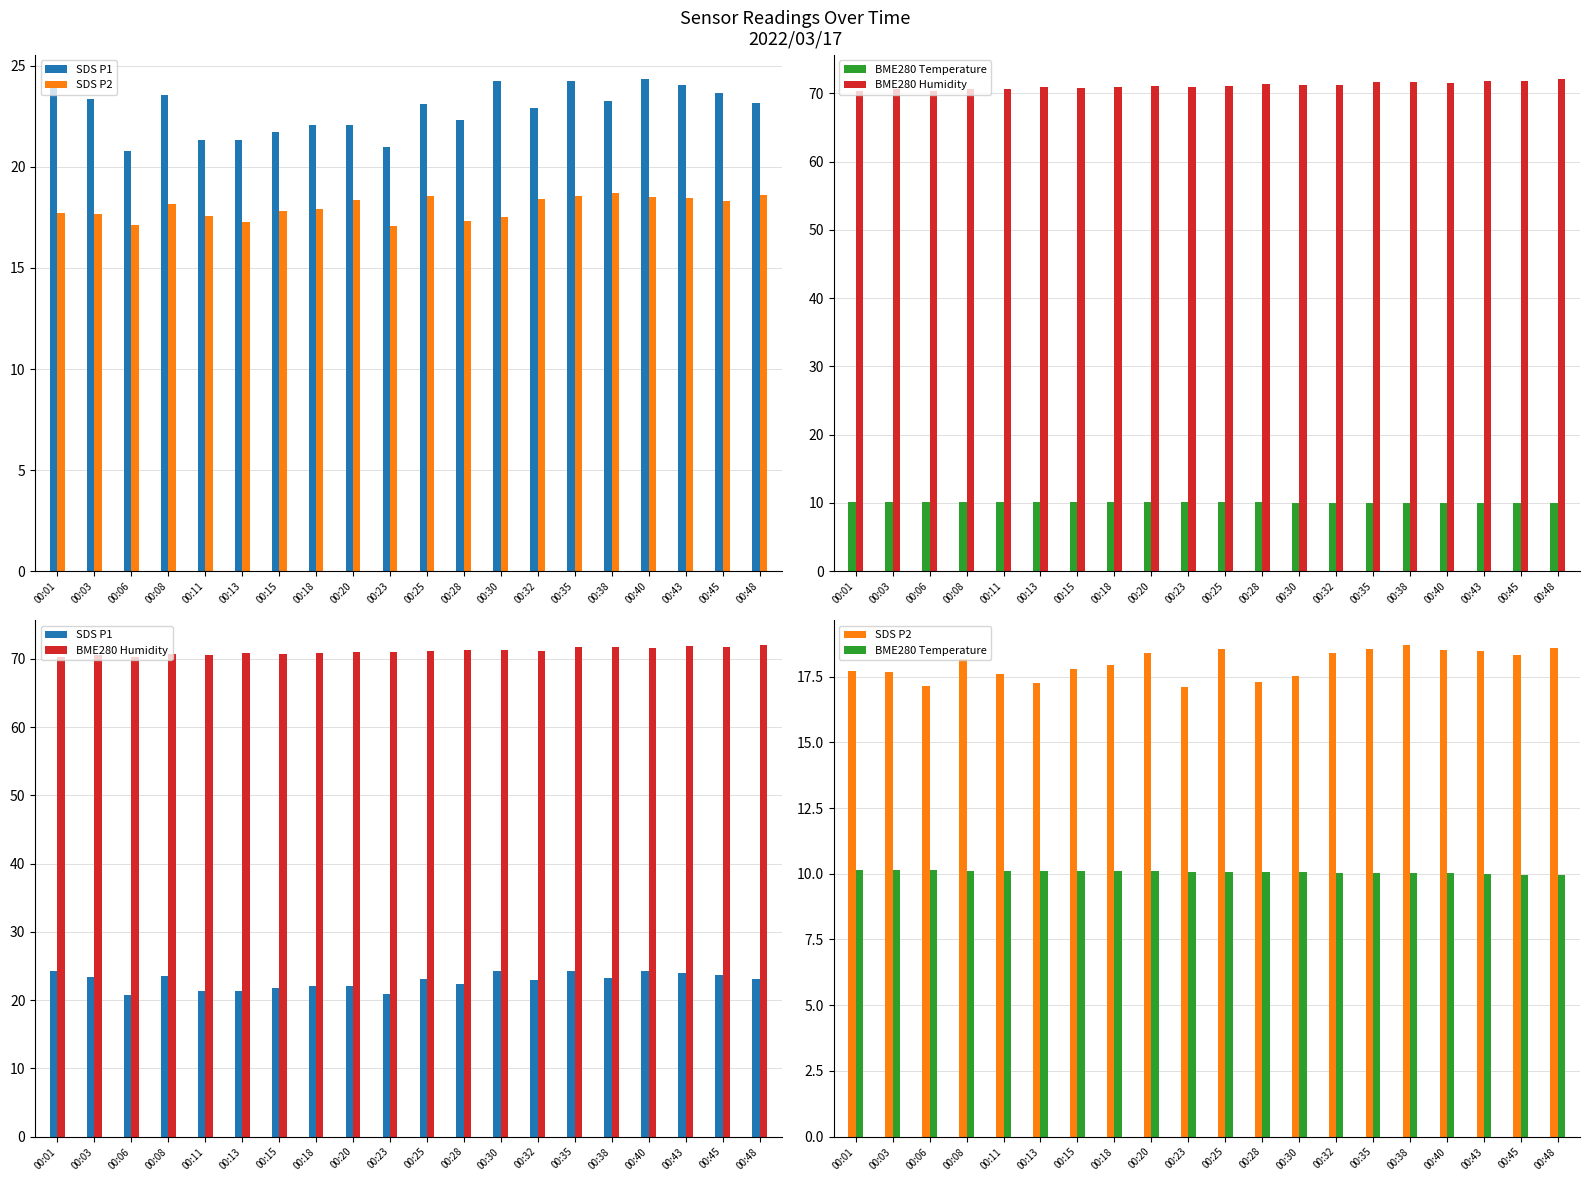

Which series has the largest total across all categories?

BME280 Humidity